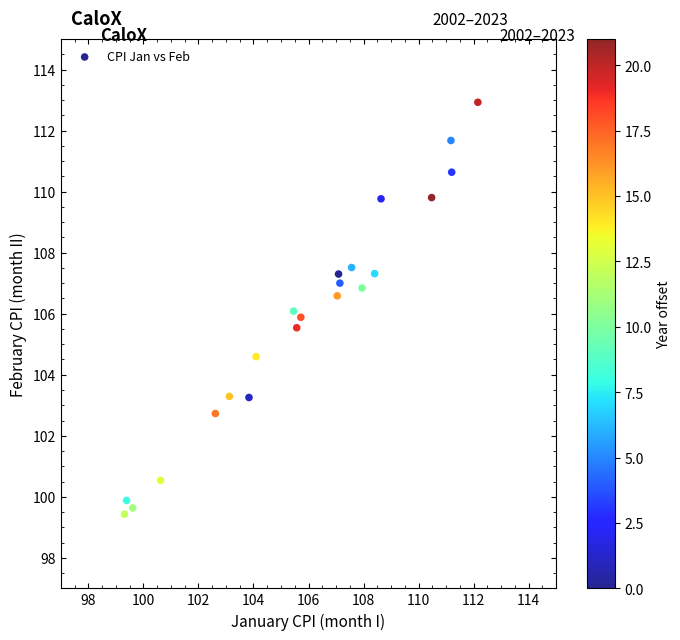

What is the range of X values (max minus min)?

12.8